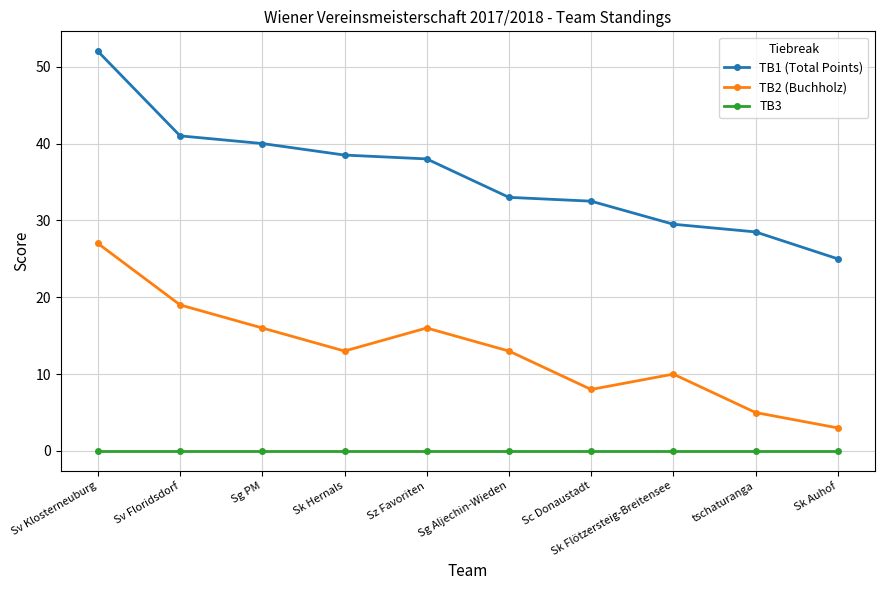

Rank the series at Sk Auhof from lowest to highest value.

TB3, TB2 (Buchholz), TB1 (Total Points)